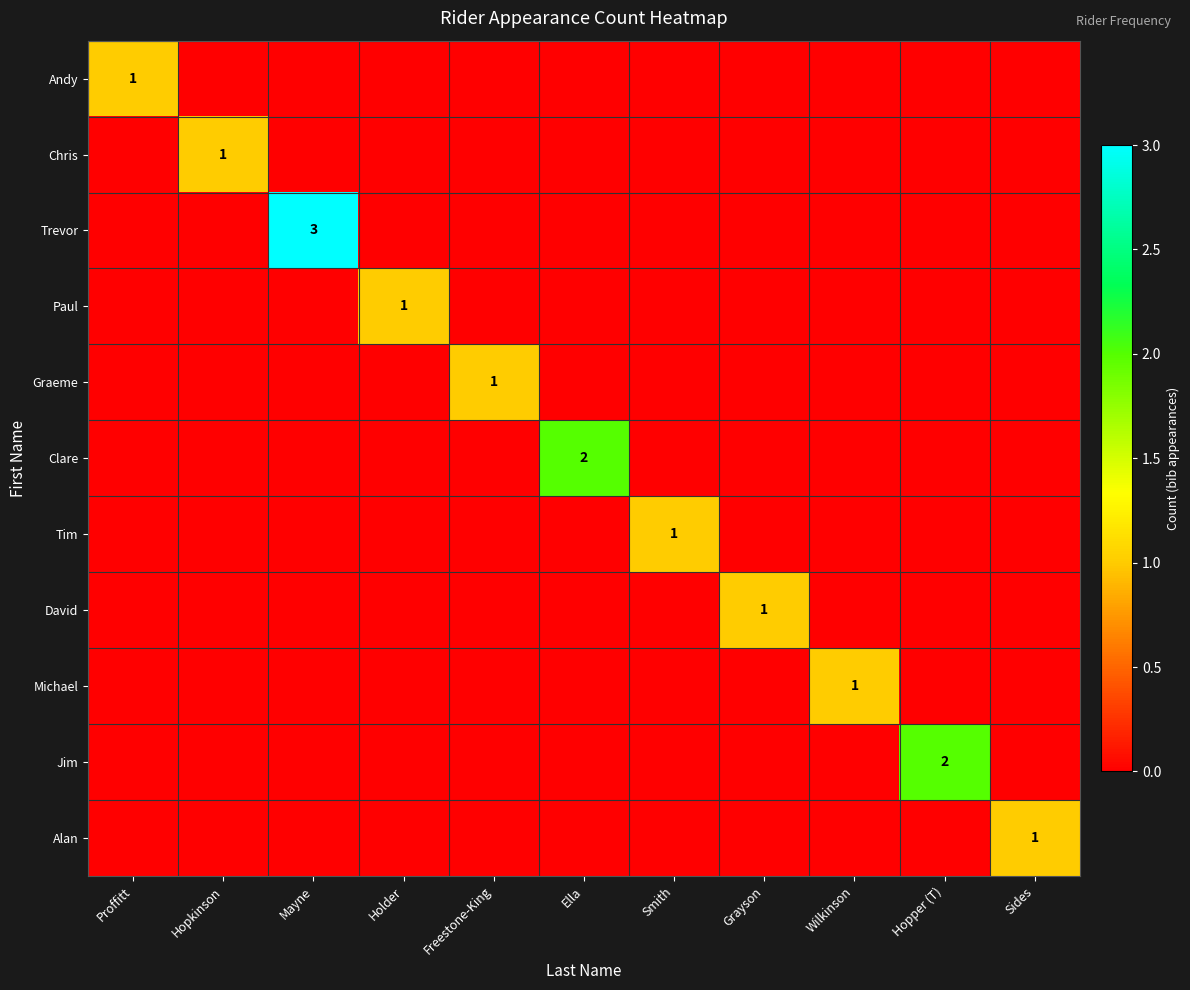

What is the maximum value shown in the chart?

3